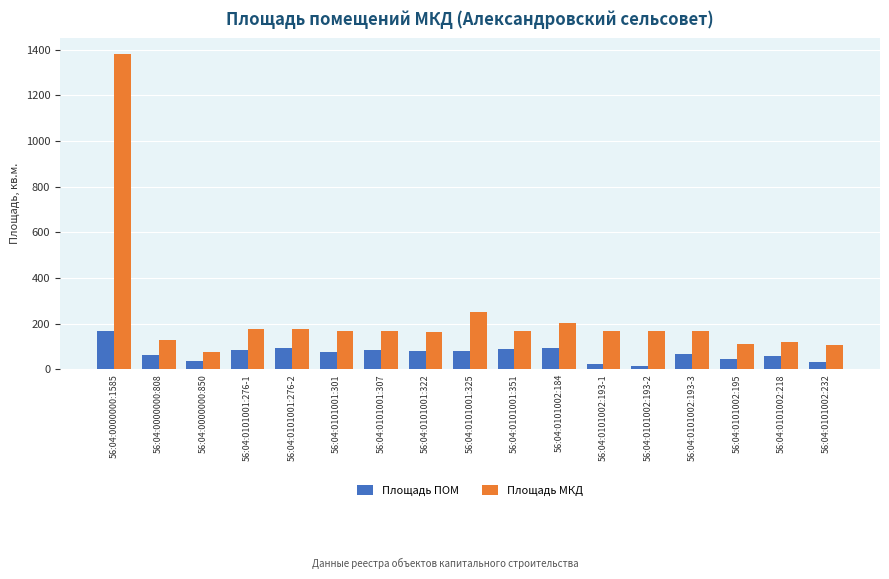

What is the difference between the second highest and second lowest values in the Площадь ПОМ series?

69.3